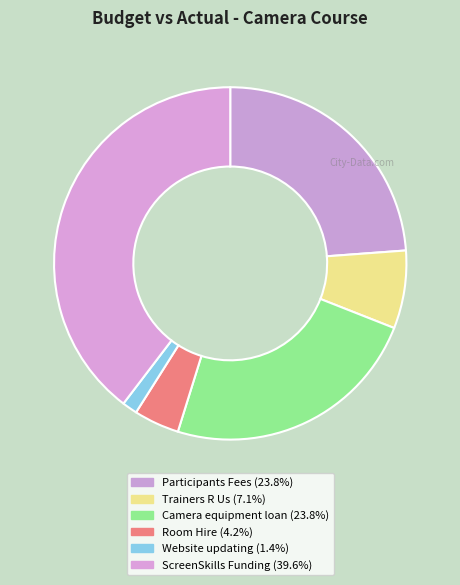

To the nearest percent, what portion does Website updating represent?

1%